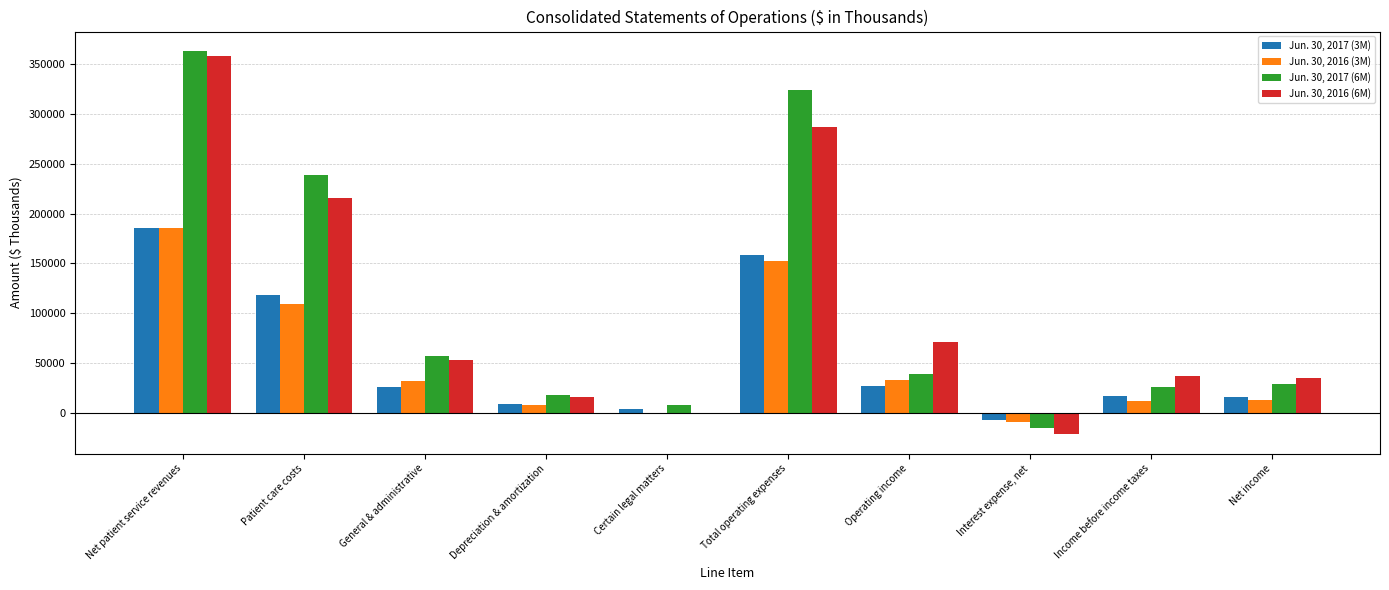

The value of Jun. 30, 2016 (3M) at Patient care costs is 109779. True or false?

True